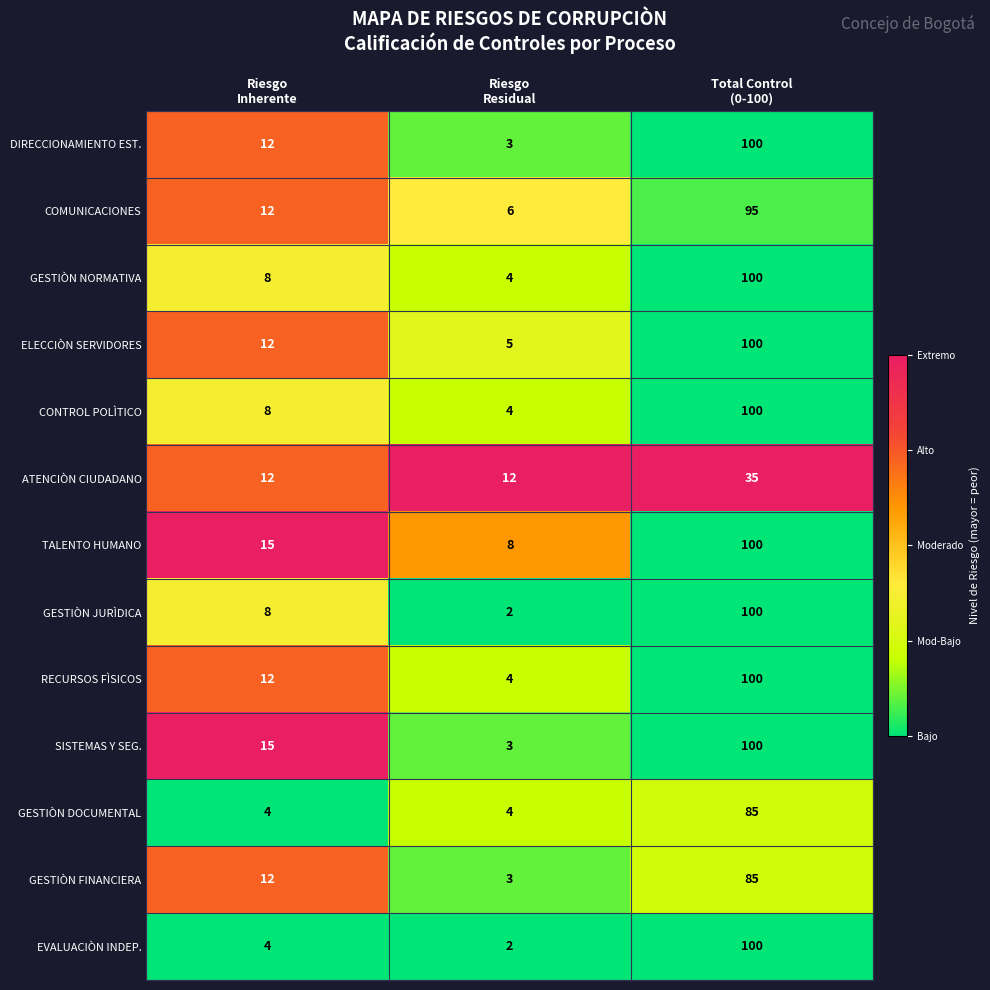

What is the greatest value displayed?

100